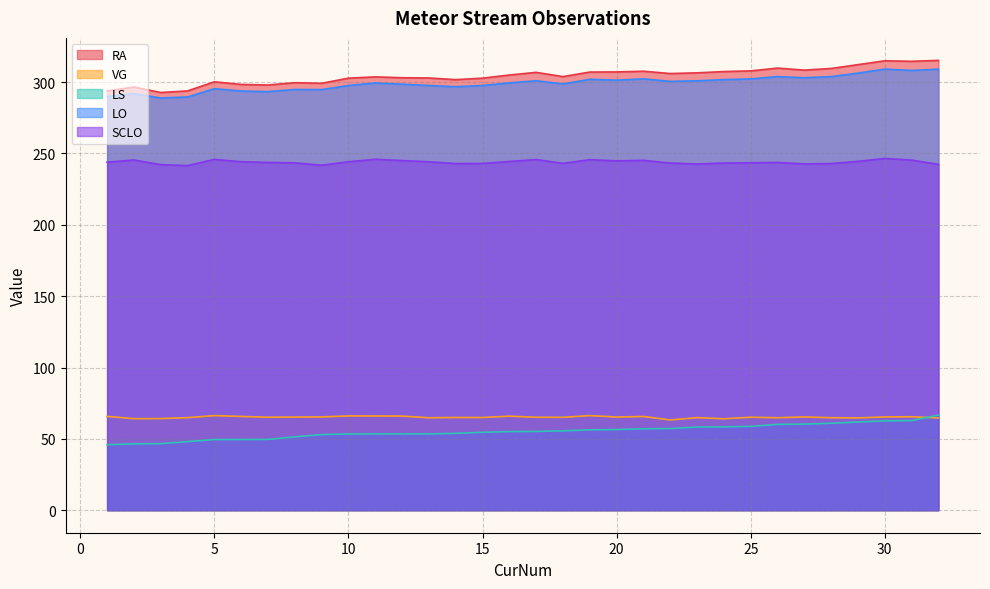

What is the total value across all series at 7?

949.9